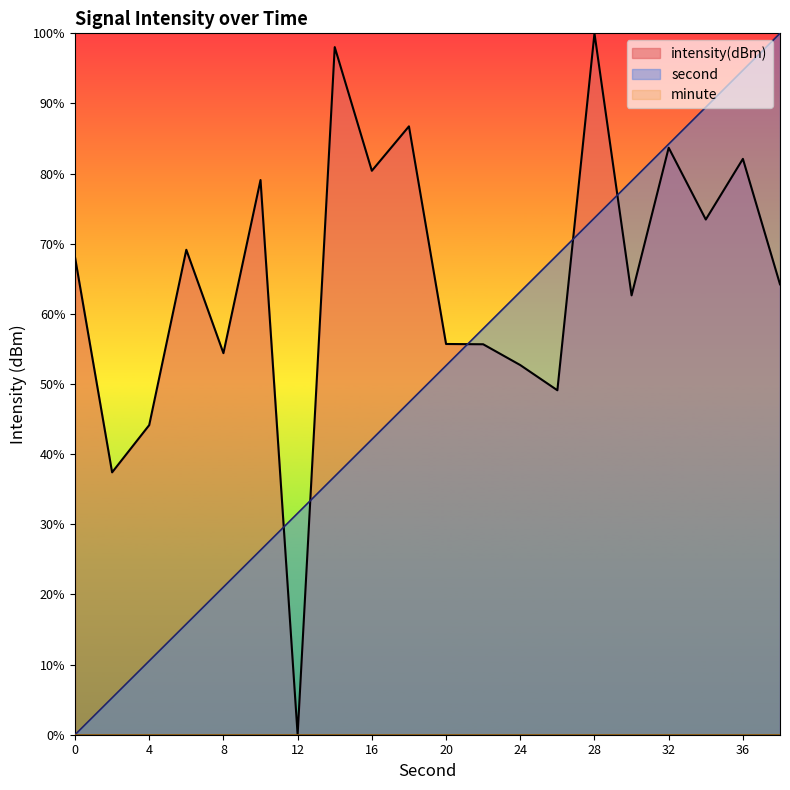

How many values in the second_series series exceed 52?

10